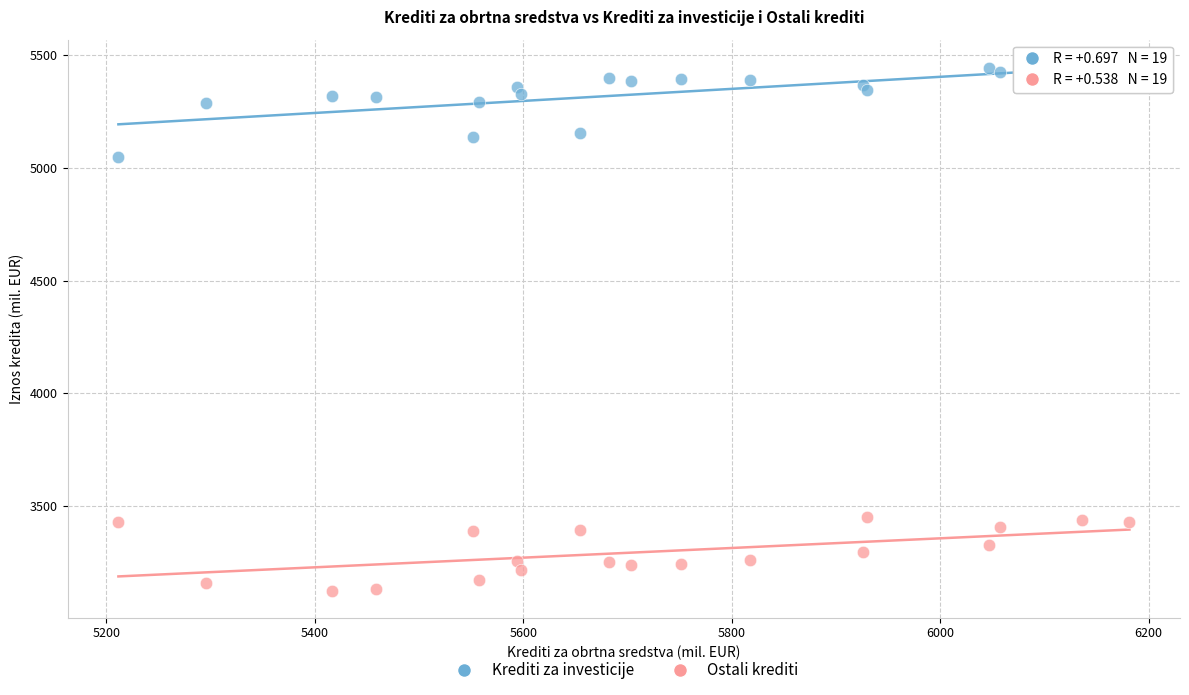

What is the X range (max minus min) for the scatter plot?

969.9